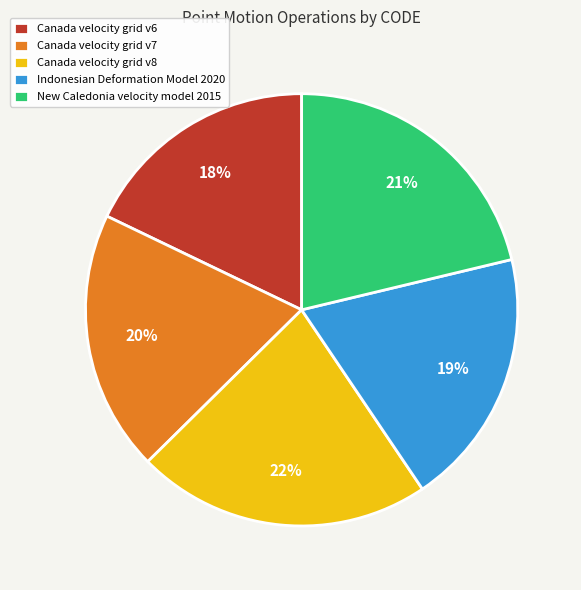

What is the smallest slice in the pie chart?

Canada velocity grid v6